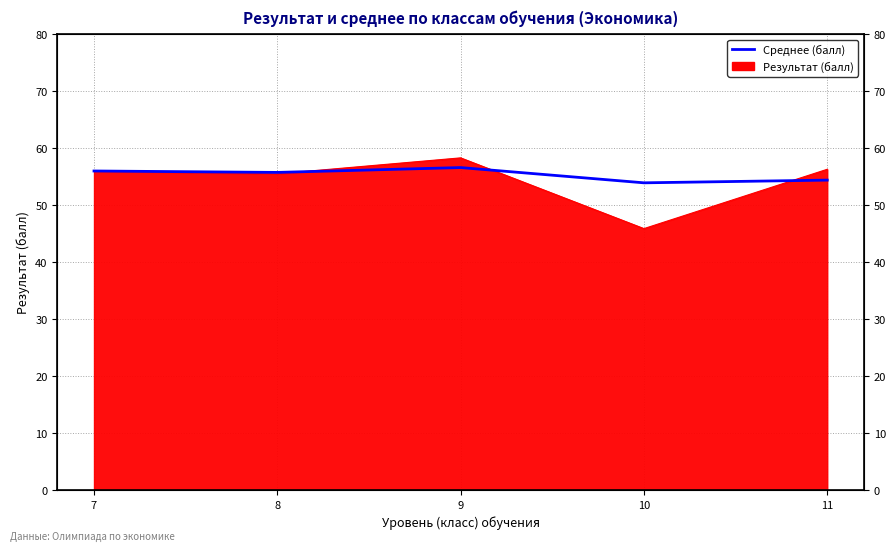

What is the difference between the values at 9 and 8?

0.9